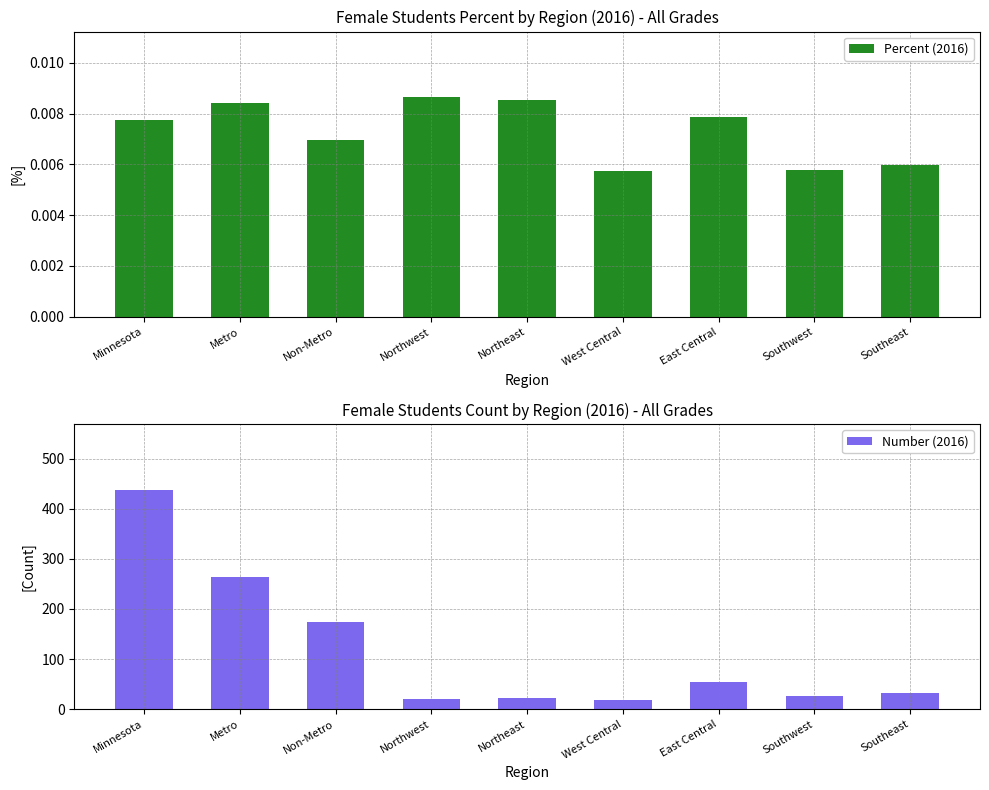

Which label corresponds to the largest value in the chart?

Minnesota